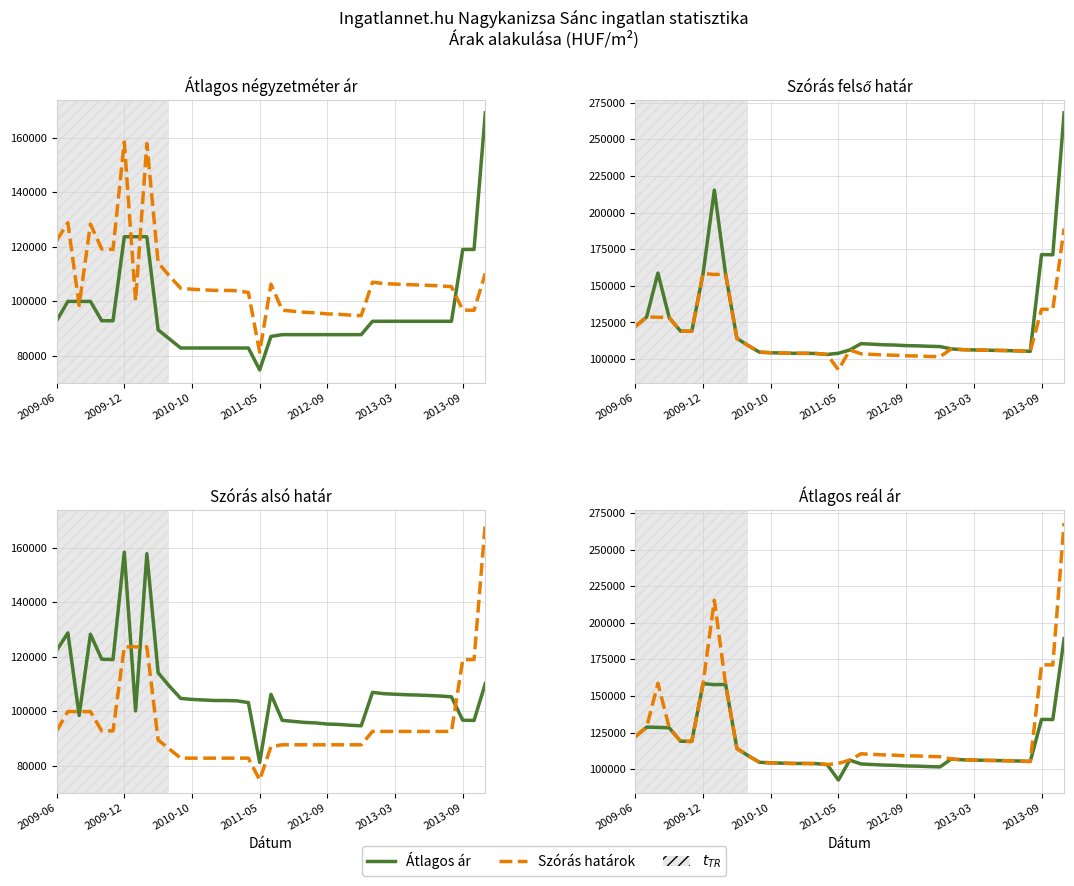

How many interior local peaks does the Szórás felső series have?

4